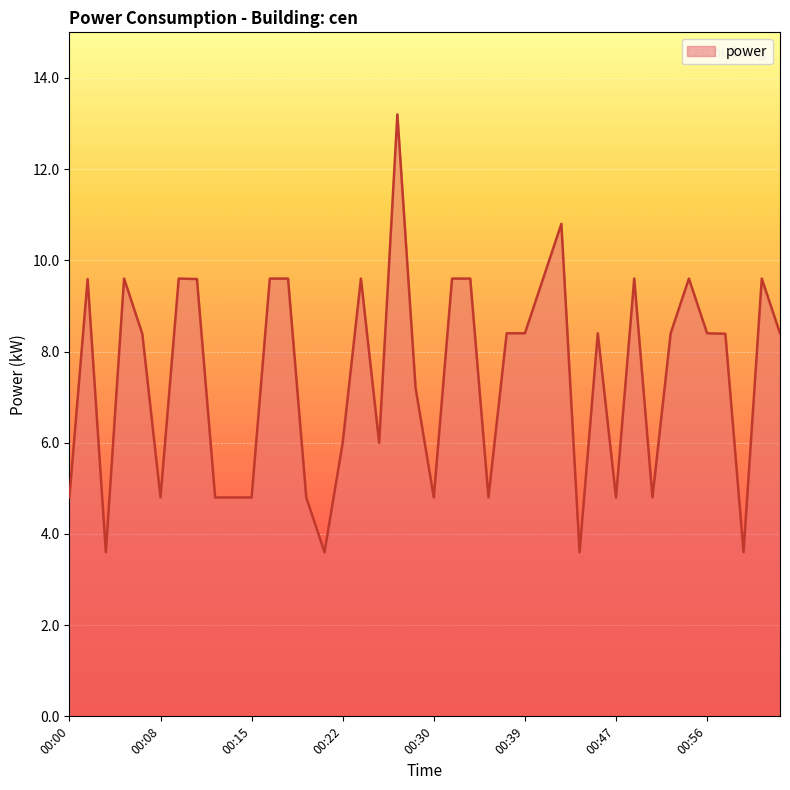

What is the difference between the maximum and minimum values?

9.6